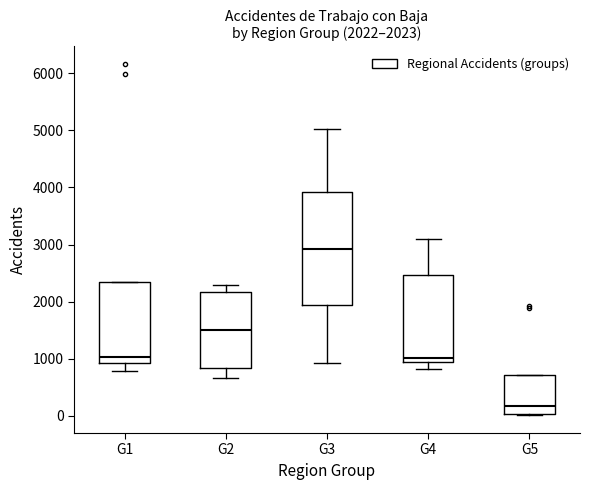

Which box has the lowest median line?

G5